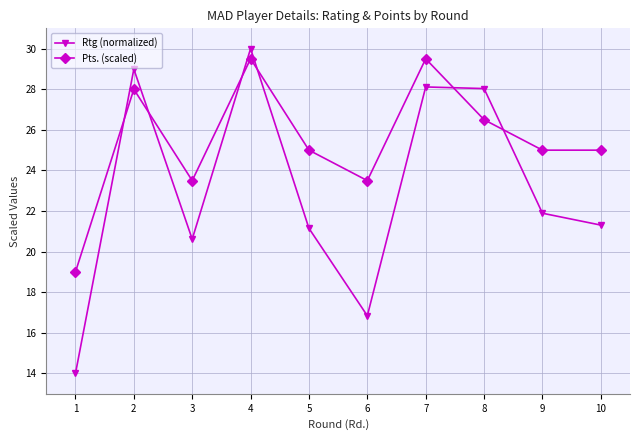

How many values in the Rtg (normalized) series exceed 21?

7